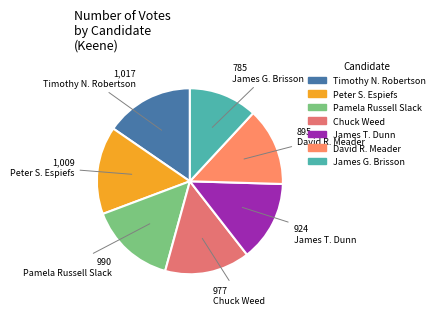

Does Peter S. Espiefs account for over 50% of the chart?

No